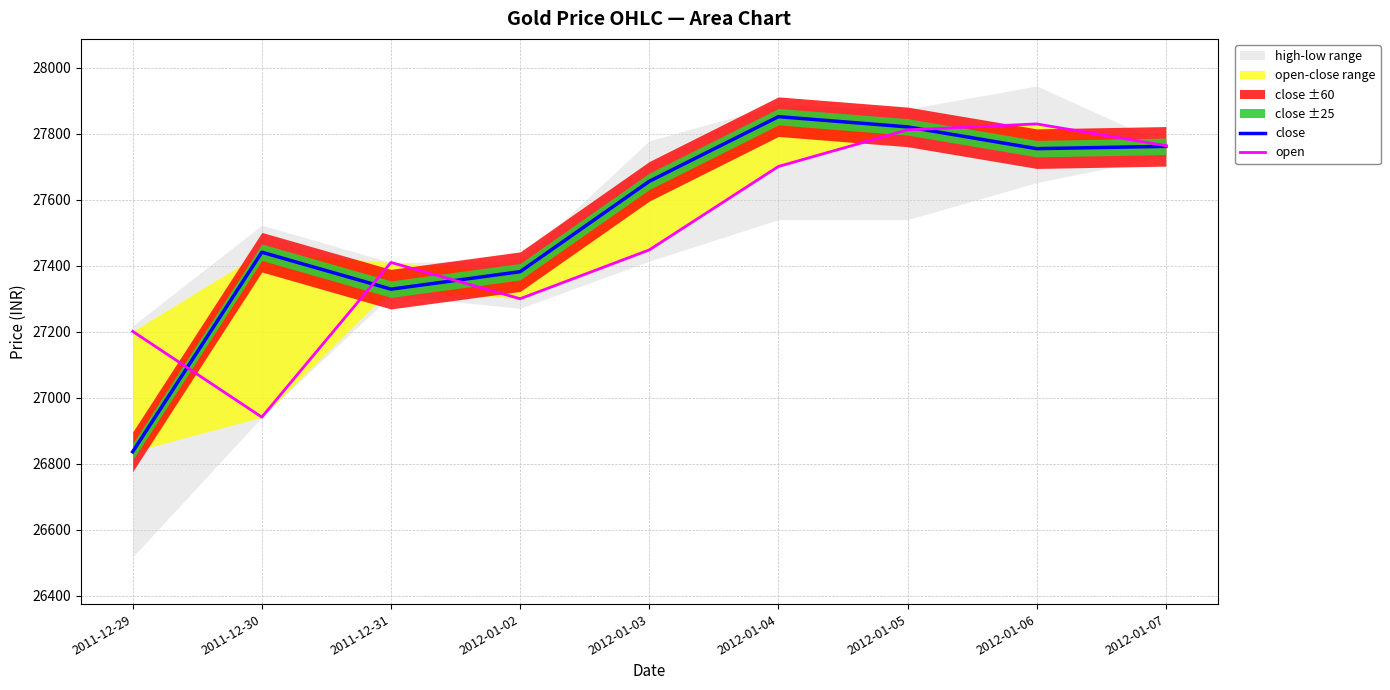

Is the value of close at 2012-01-07 greater than the value of open at 2011-12-31?

Yes